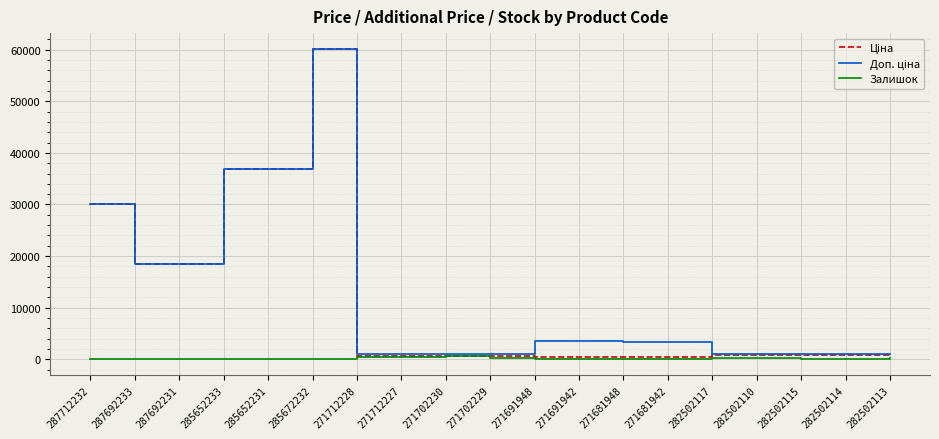

Which label corresponds to the largest value in the chart?

285672232